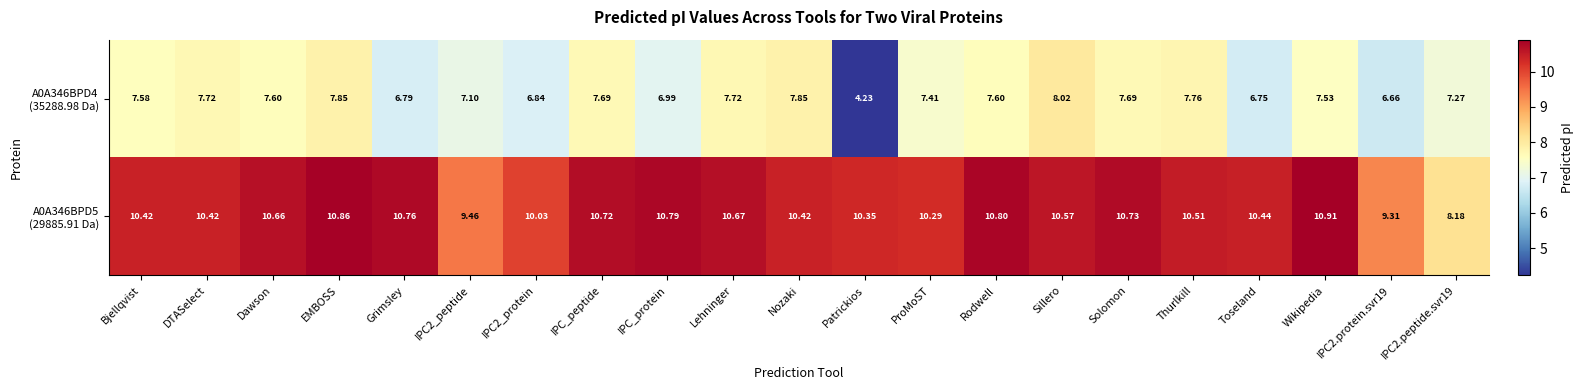

At which category is the sum across all series the highest?

EMBOSS